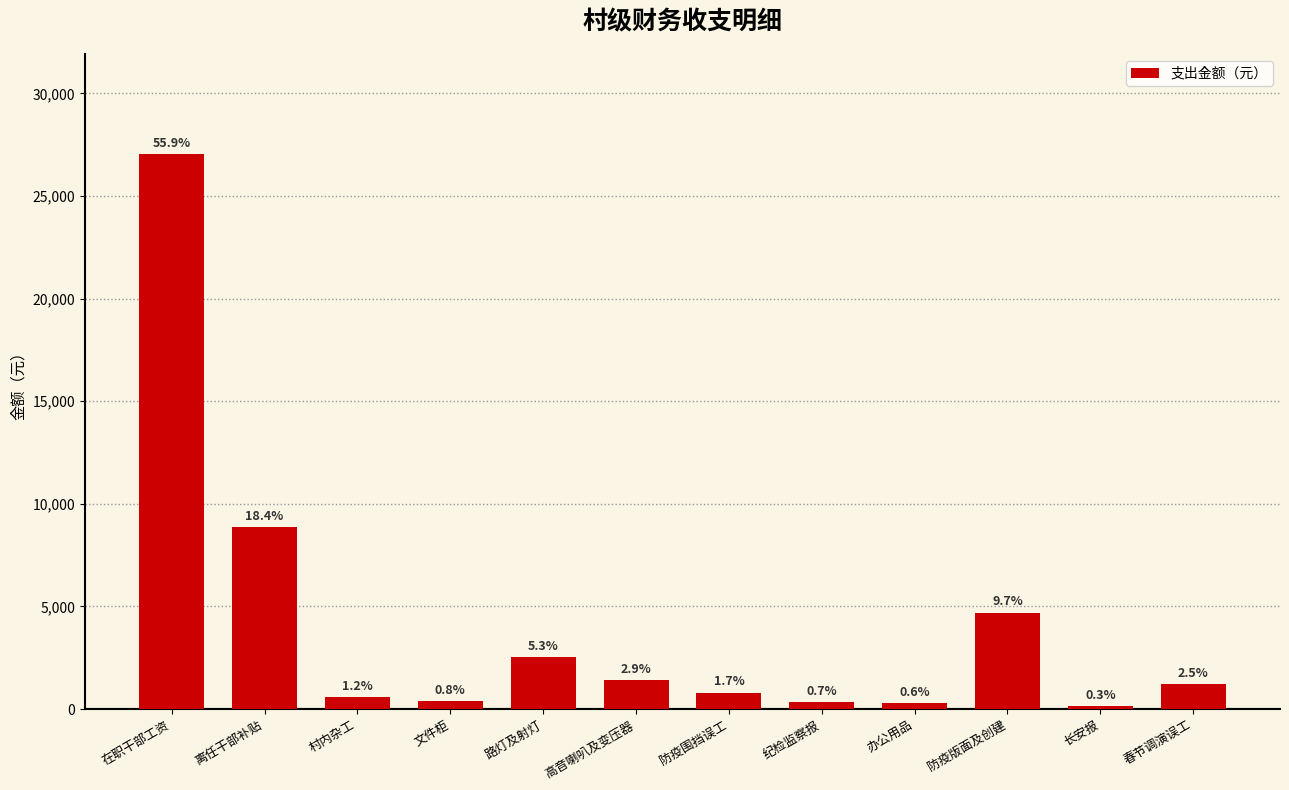

How many bars are there in total?

12